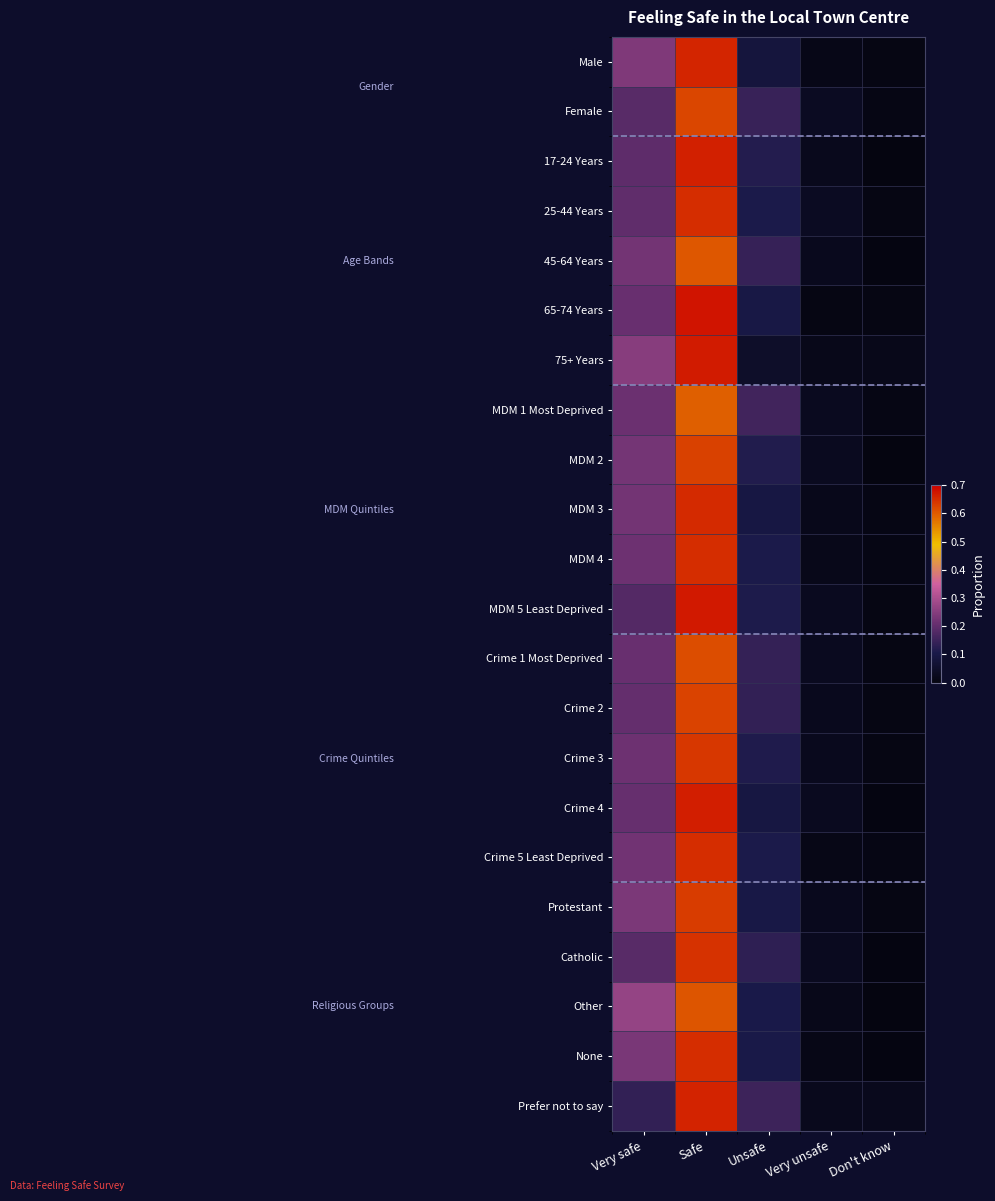

Rank the series at Unsafe from highest to lowest value.

MDM 1 Most Deprived, Prefer not to say, Female, 45-64 Years, Crime 1 Most Deprived, Crime 2, Catholic, 17-24 Years, MDM 2, Crime 3, MDM 5 Least Deprived, 25-44 Years, Crime 5 Least Deprived, MDM 4, Other, None, Protestant, 65-74 Years, MDM 3, Crime 4, Male, 75+ Years